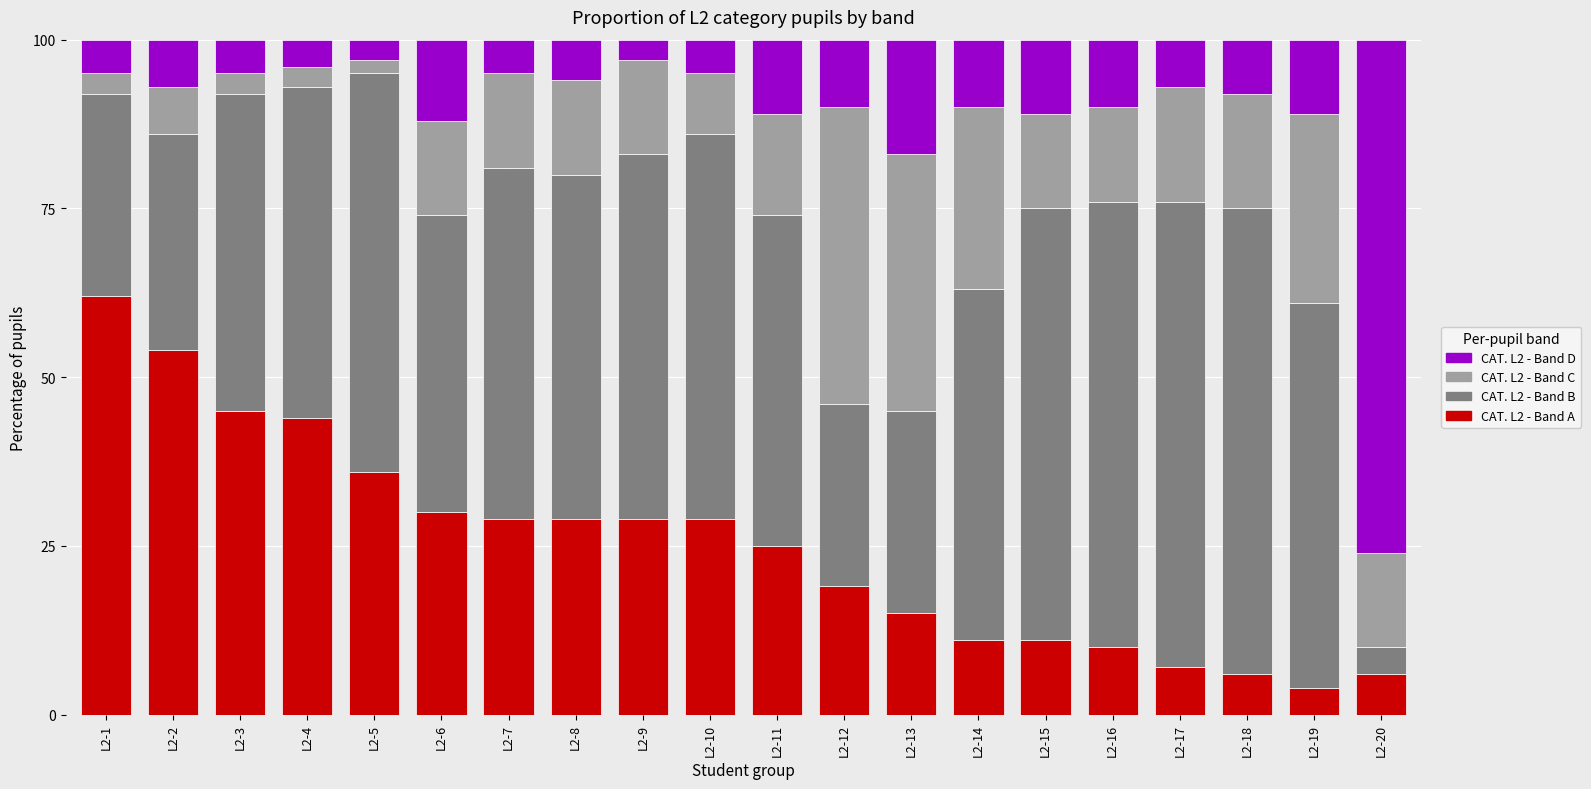

What is the difference between the maximum and minimum values in the CAT. L2 - Band A series?

58